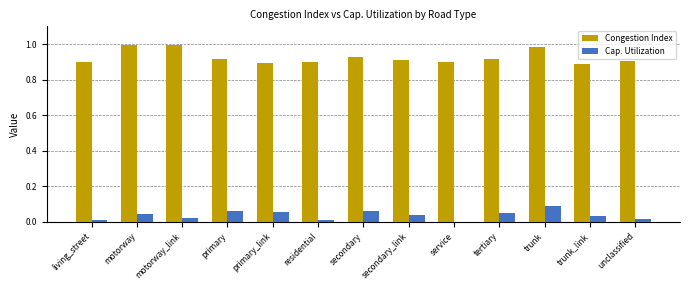

The Congestion Index series shows 1.3 at secondary_link. True or false?

False